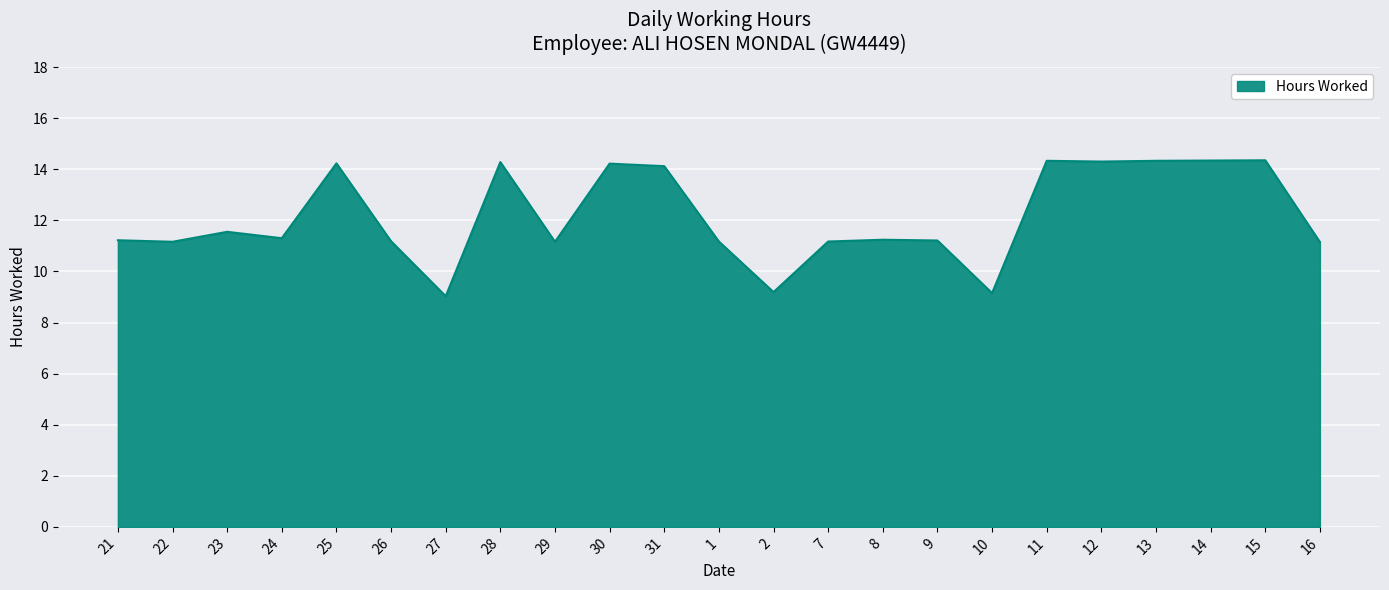

What is the difference between the maximum and minimum values?

5.3